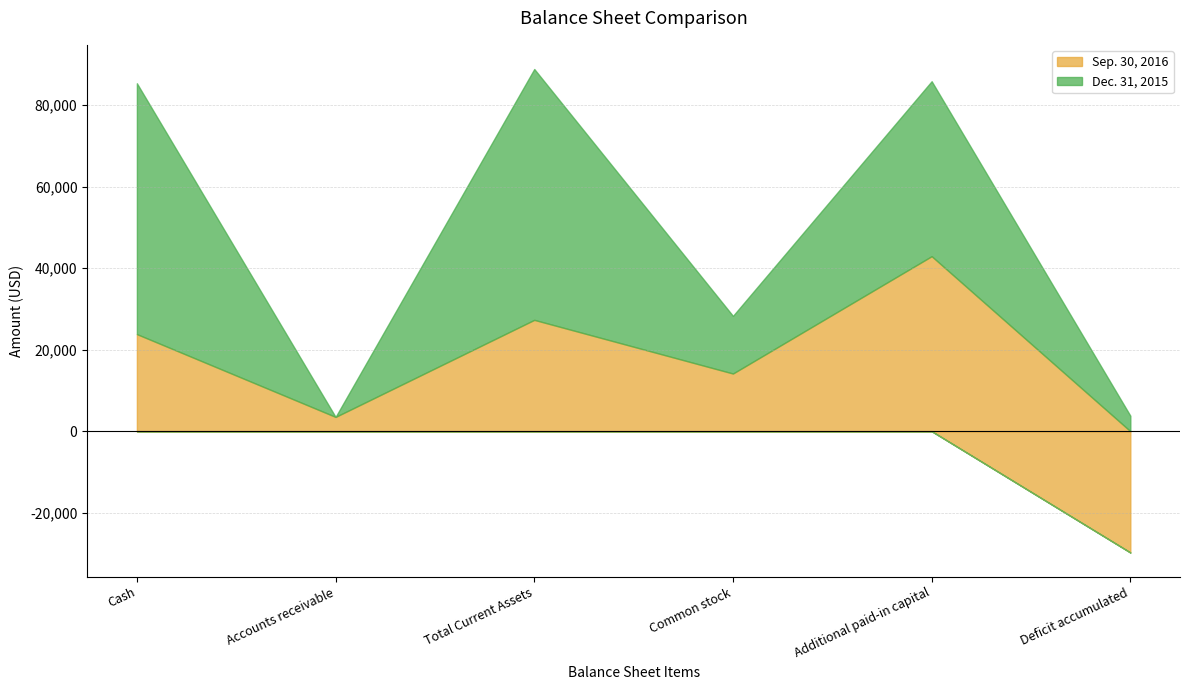

How many lines are shown in the chart?

2